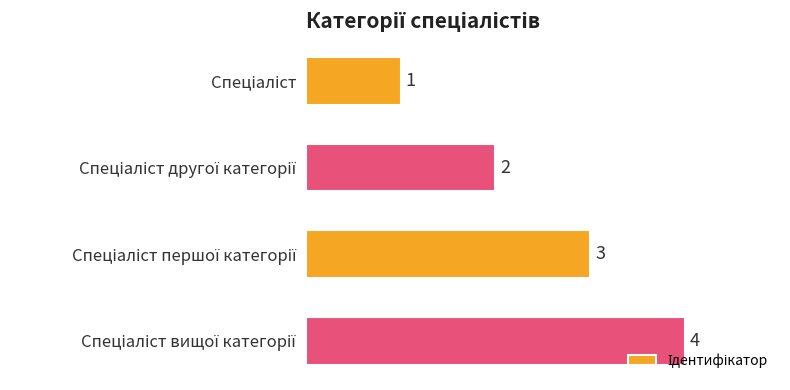

What is the value of the 3rd bar from the top?

3